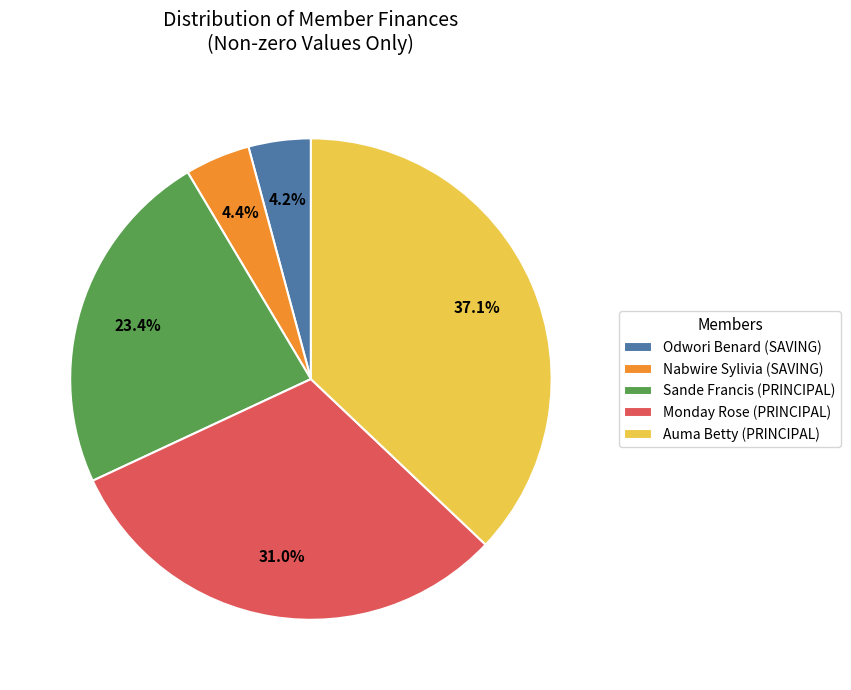

To the nearest percent, what is the difference between the Sande Francis (PRINCIPAL) and Monday Rose (PRINCIPAL) slice percentages?

8%